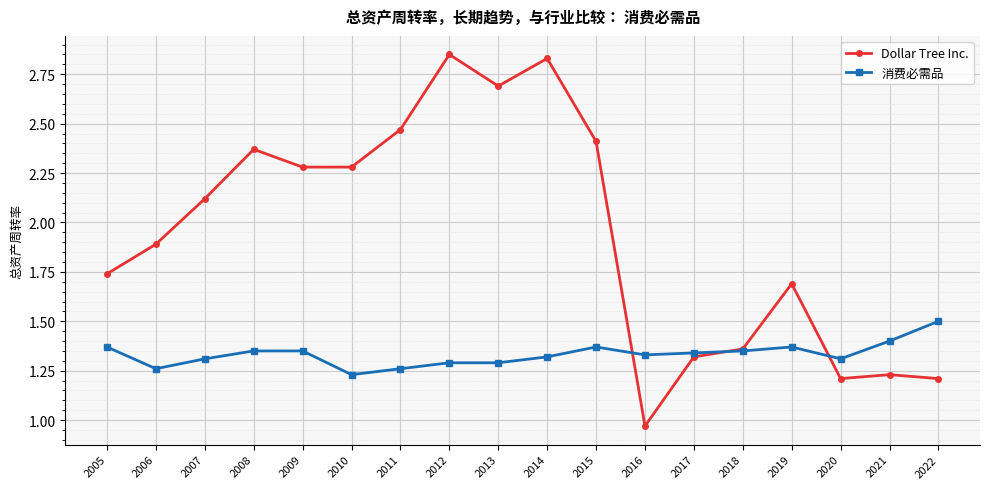

At which category does Dollar Tree Inc. reach its first local peak?

2008